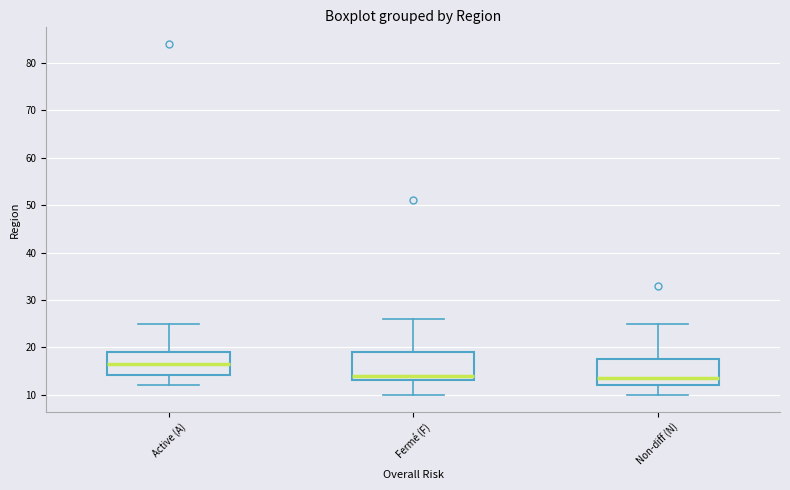

Reading left to right, read every box against the y-axis: the position of its median line, the range the box covers, and the ends of its whiskers. The values are not printed on the chart, so give them approximately, as read against the axis.

Active (A): median 17, box 14 to 19, whiskers 12 to 25
Fermé (F): median 14, box 13 to 19, whiskers 10 to 26
Non-diff (N): median 14, box 12 to 18, whiskers 10 to 25